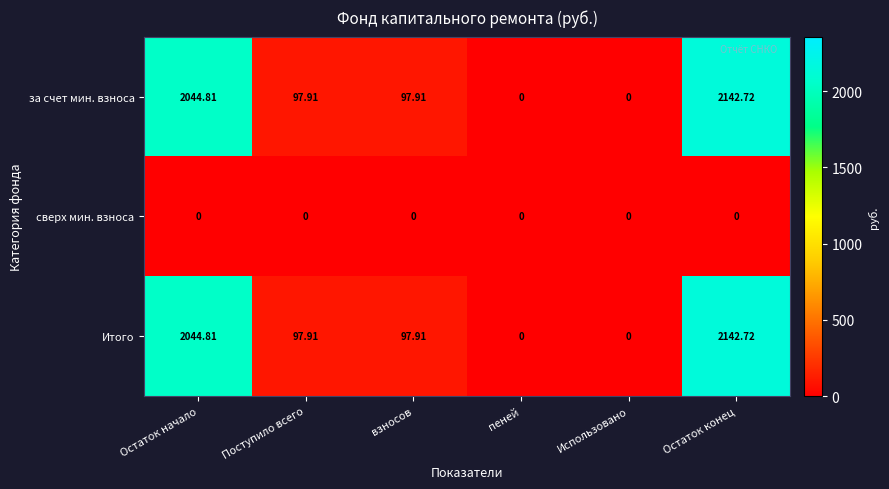

Which category has the highest value across all series?

Остаток конец